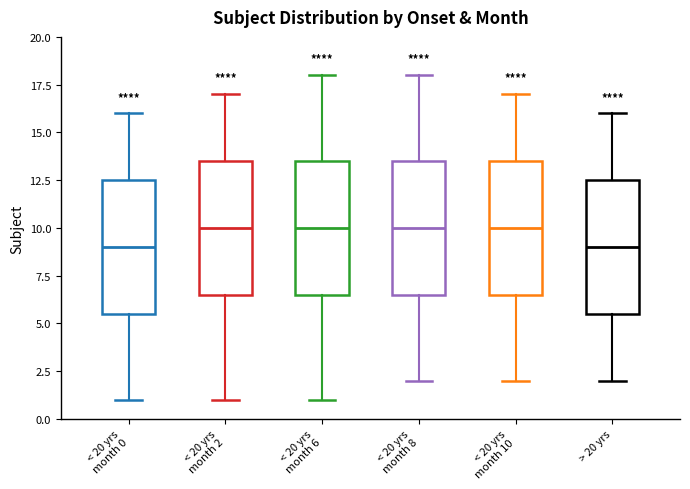

Reading left to right, transcribe this box plot: for each box, give where its median line is, the range the box spans, and where its two whiskers end, as read against the y-axis. The values are not printed on the chart, so give them approximately, as read against the axis.

< 20 yrs month 0: median 9.0, box 5.5 to 12.5, whiskers 1.0 to 16.0
< 20 yrs month 2: median 10.0, box 6.5 to 13.5, whiskers 1.0 to 17.0
< 20 yrs month 6: median 10.0, box 6.5 to 13.5, whiskers 1.0 to 18.0
< 20 yrs month 8: median 10.0, box 6.5 to 13.5, whiskers 2.0 to 18.0
< 20 yrs month 10: median 10.0, box 6.5 to 13.5, whiskers 2.0 to 17.0
> 20 yrs: median 9.0, box 5.5 to 12.5, whiskers 2.0 to 16.0